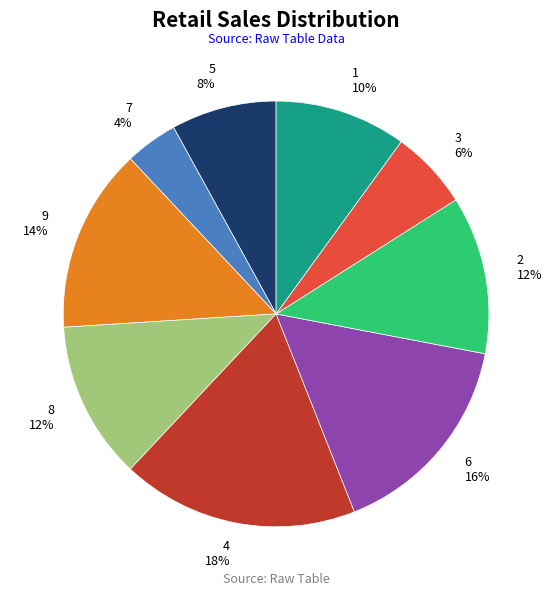

How many segments does this pie chart have?

9